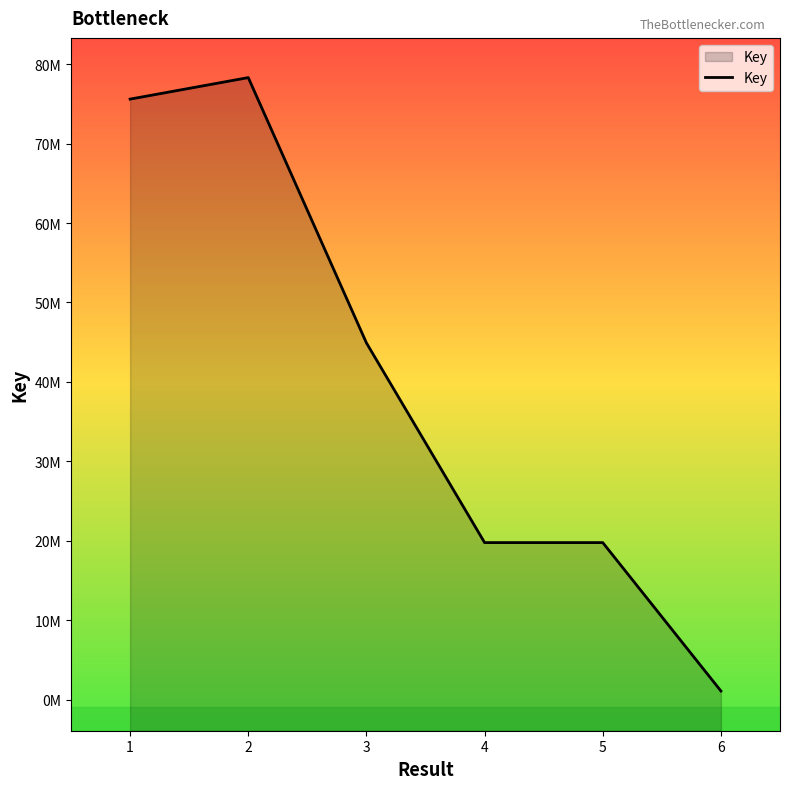

What is the sum of all values?

239414738